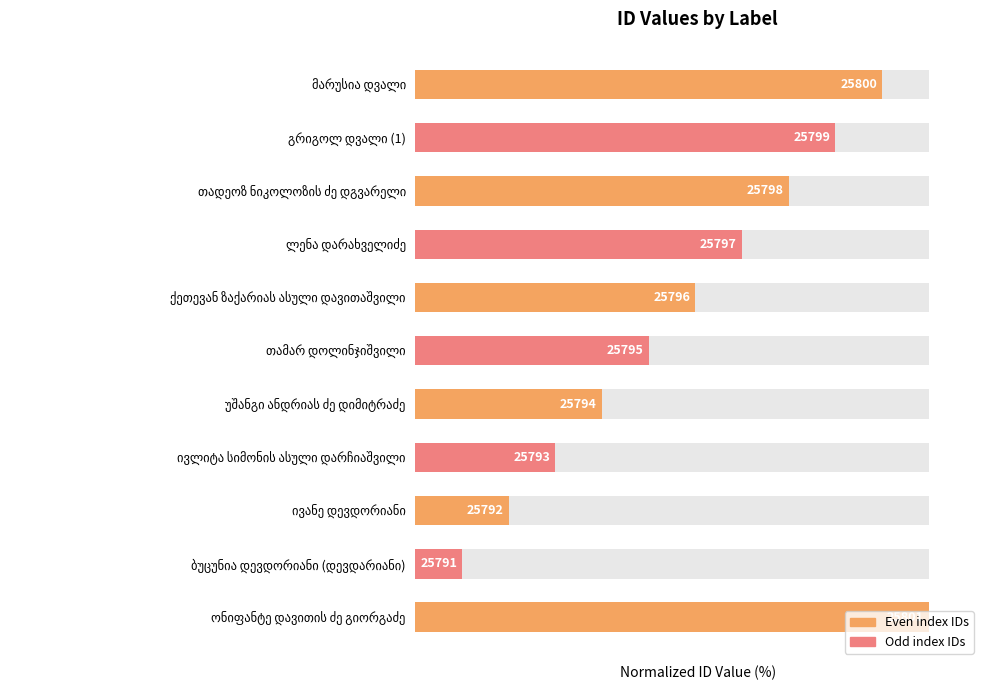

Is it true that the value at ივლიტა სიმონის ასული დარჩიაშვილი is 27.3?

True